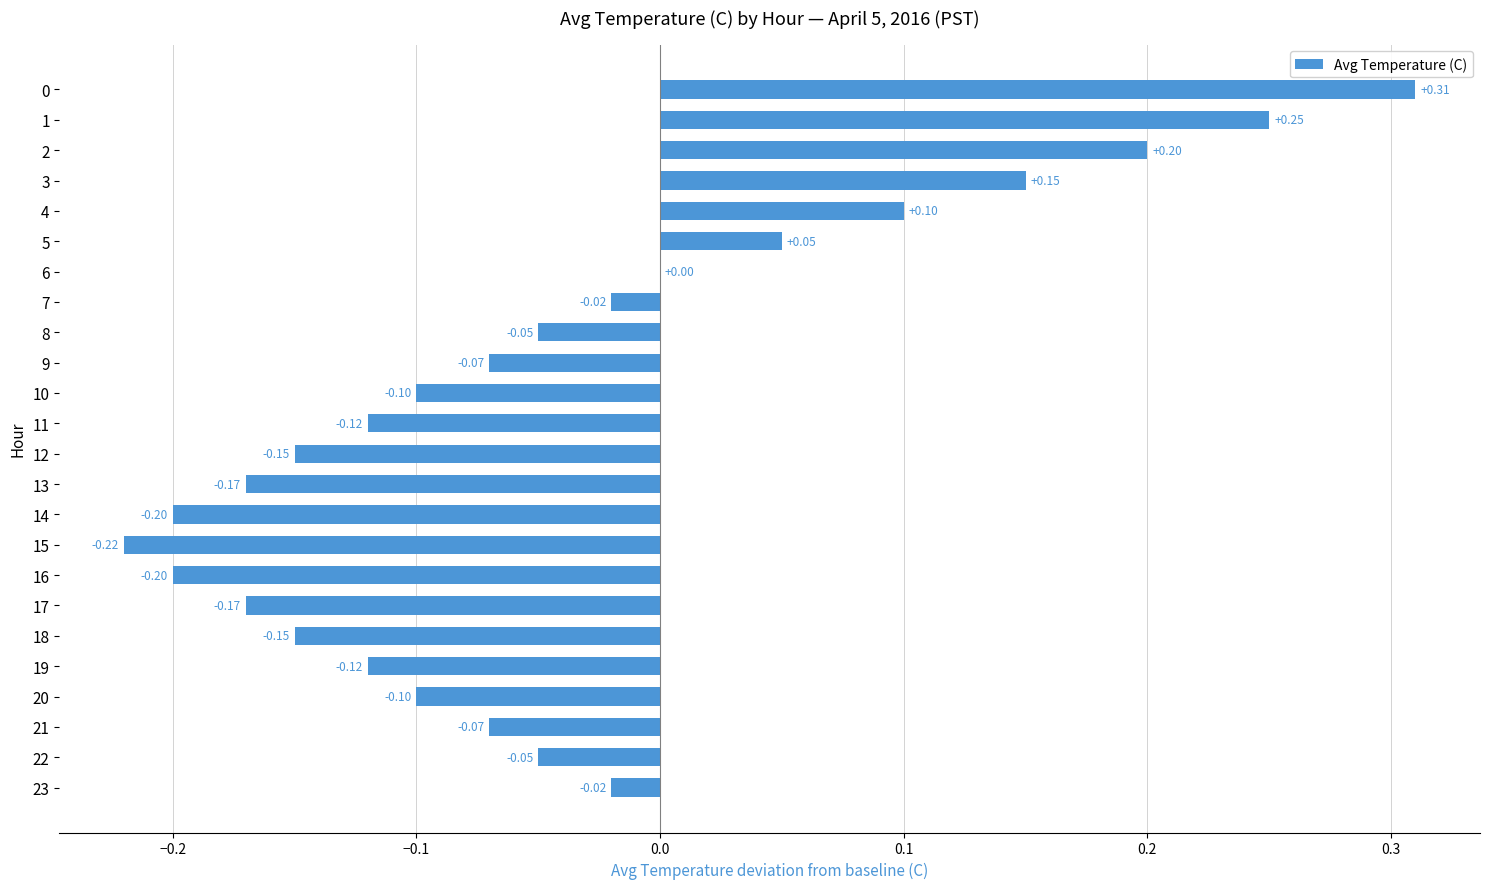

What is the change in value from 4 to 16?

-0.3